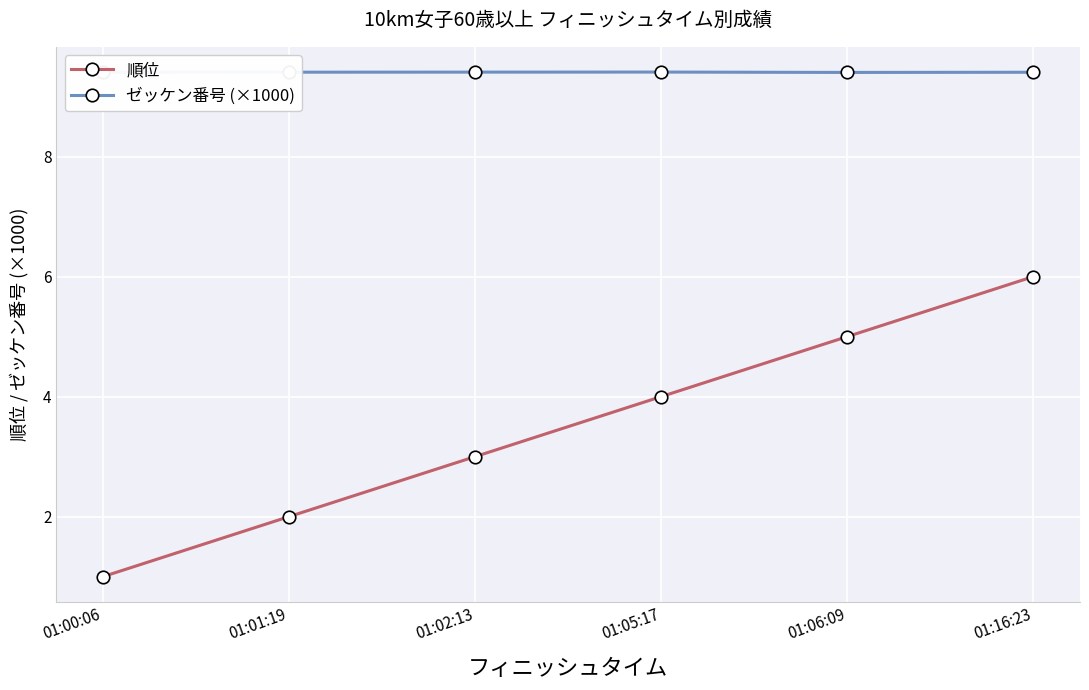

Reading right to left, what are all the values shown in this chart?

順位: 01:16:23=6.0	01:06:09=5.0	01:05:17=4.0	01:02:13=3.0	01:01:19=2.0	01:00:06=1.0
ゼッケン番号 (×1000): 01:16:23=9.4	01:06:09=9.4	01:05:17=9.4	01:02:13=9.4	01:01:19=9.4	01:00:06=9.4